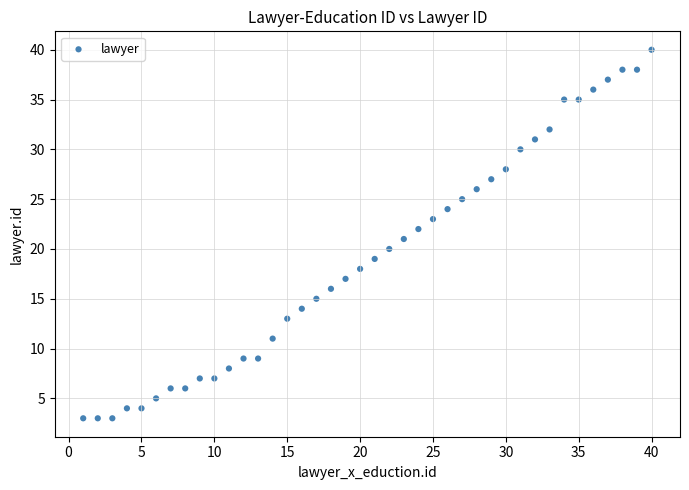

What is the range of Y values (max minus min)?

37